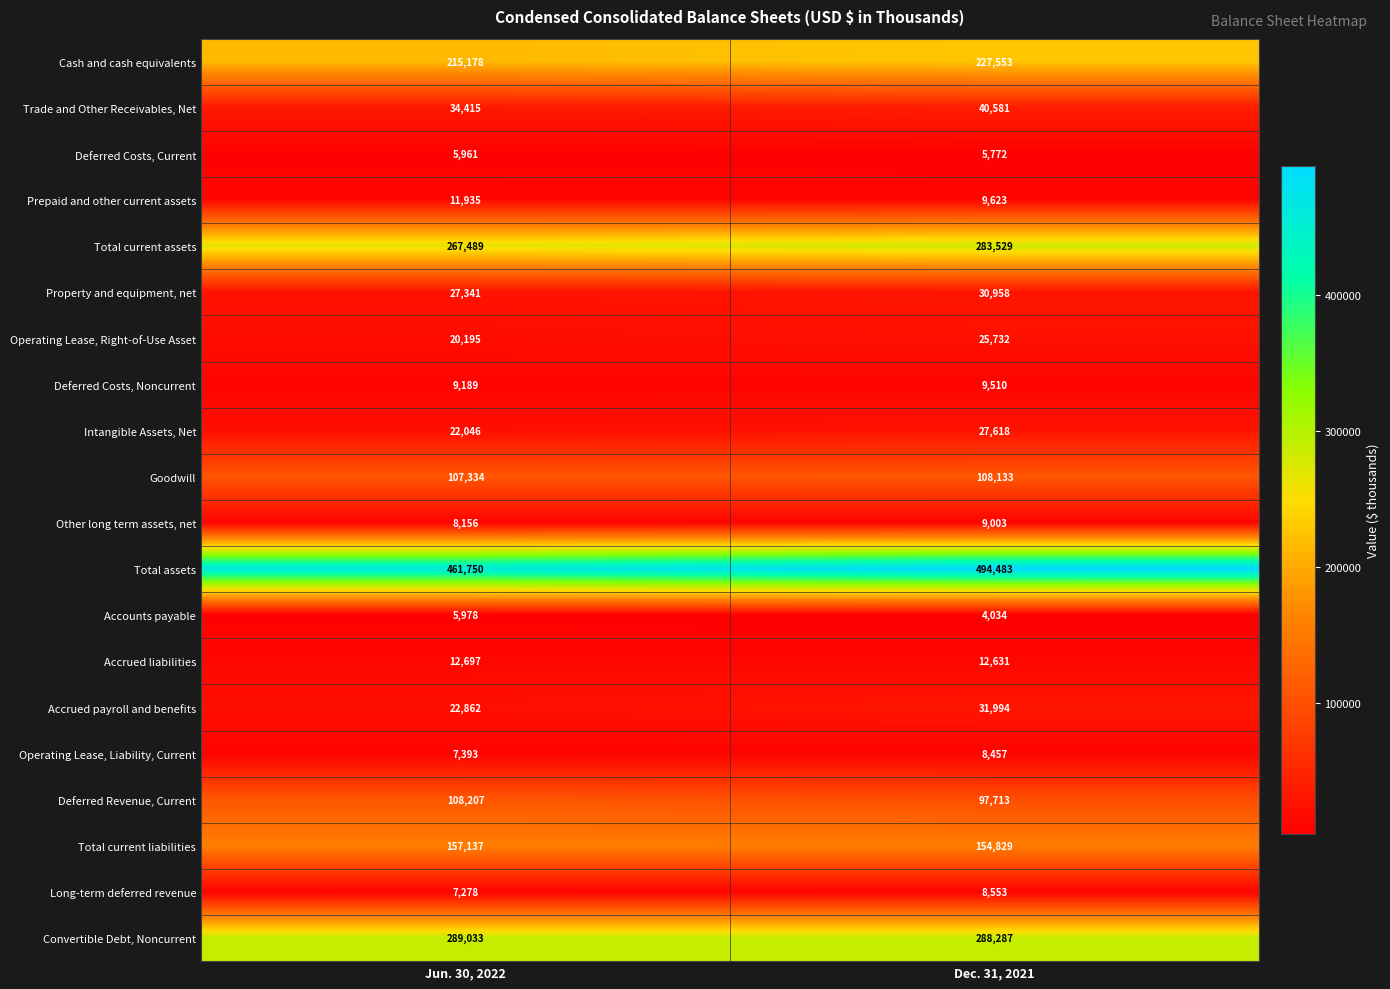

Which category has the lowest value in the Total current liabilities series?

Dec. 31, 2021